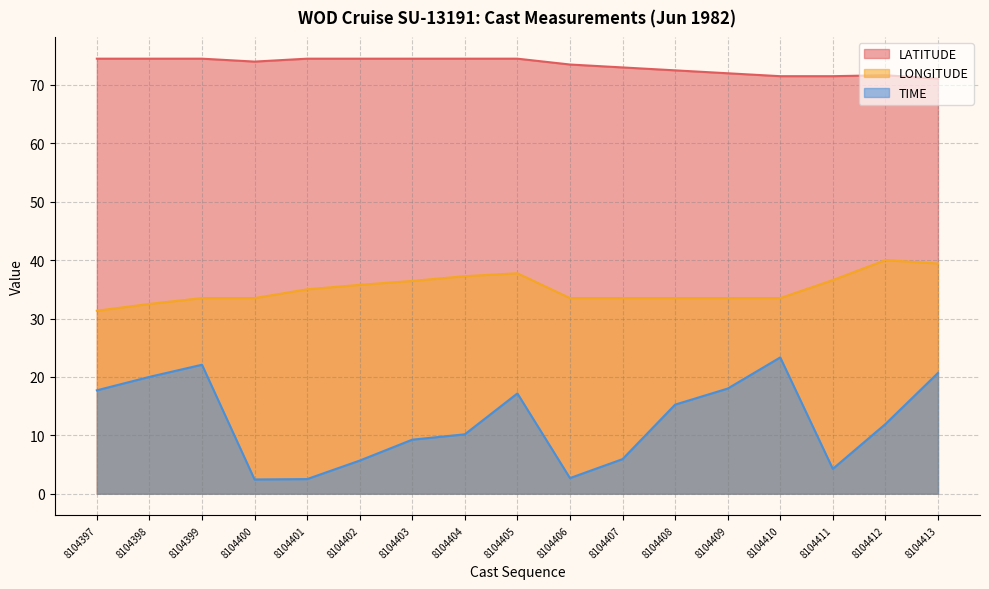

Where is the first local minimum for LATITUDE?

8104400